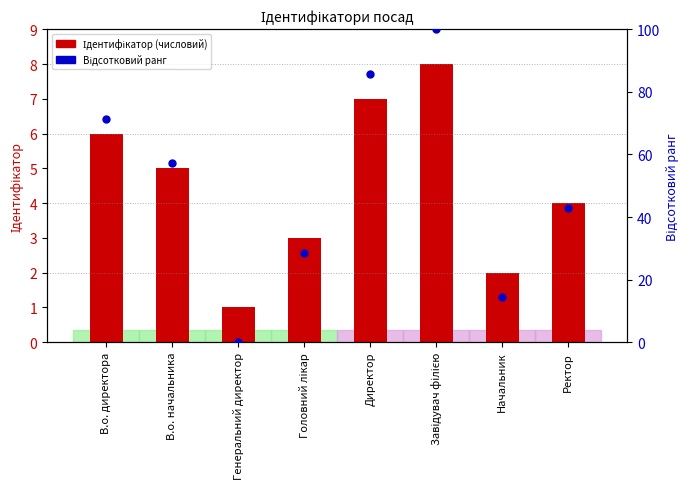

Which series has the widest spread of Y values?

Відсотковий ранг